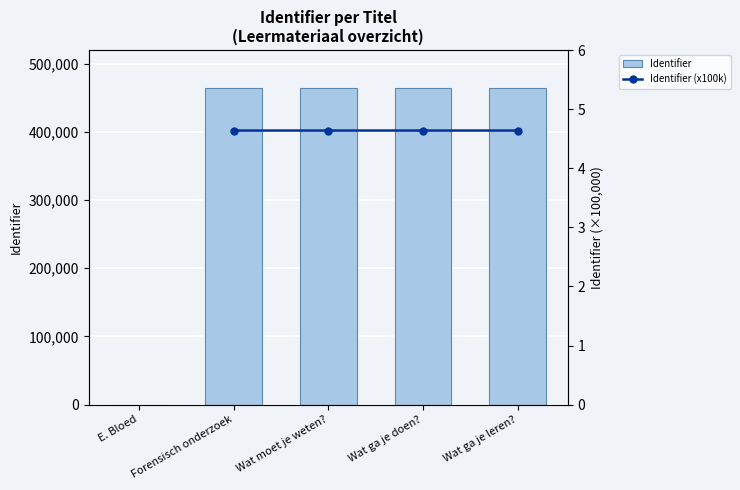

True or false: Identifier (x100k) has a value of 2.8 at Wat ga je doen?.

False